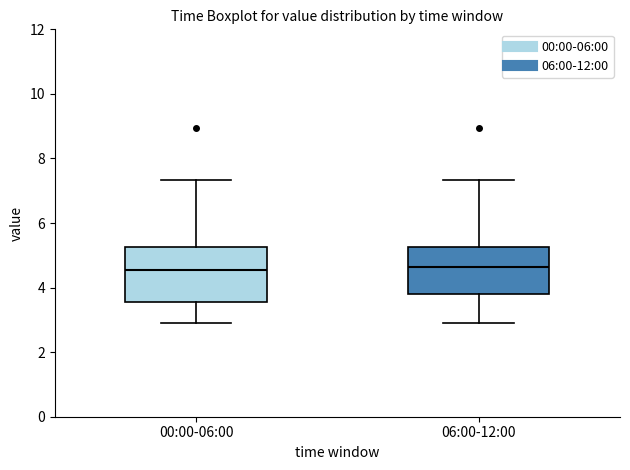

Comparing the boxes themselves (not the whiskers), which one is the tallest?

00:00-06:00